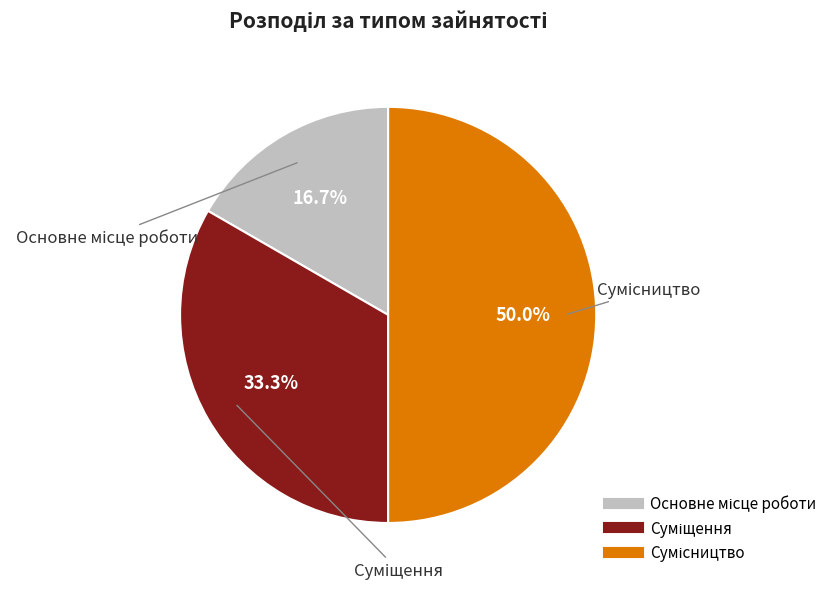

To the nearest percent, what percentage of the pie is Суміщення?

33%